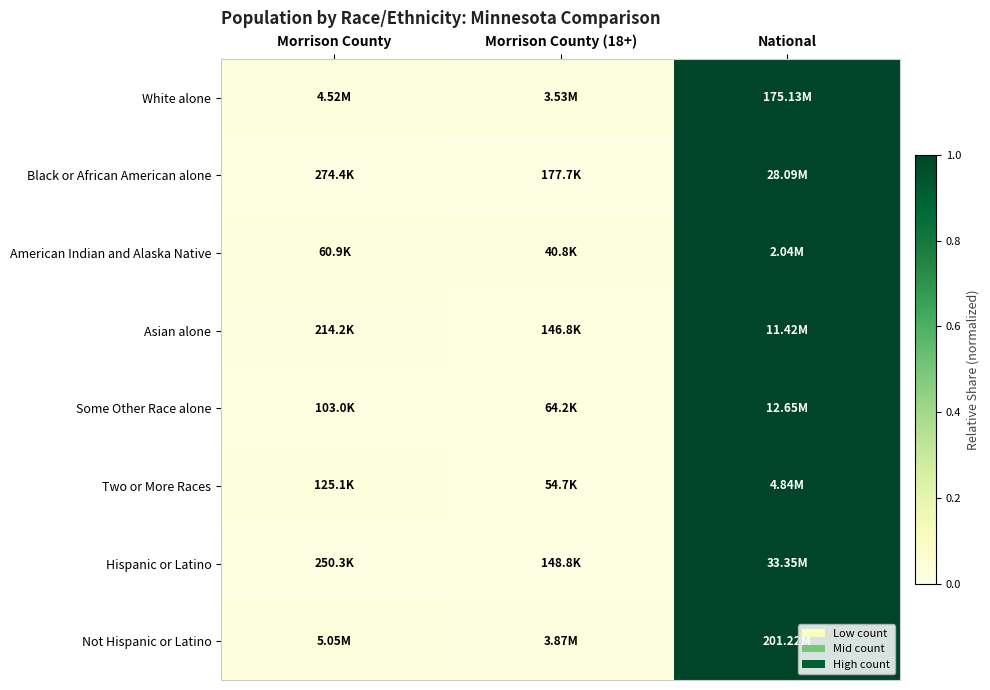

How many categories are shown in the chart?

3